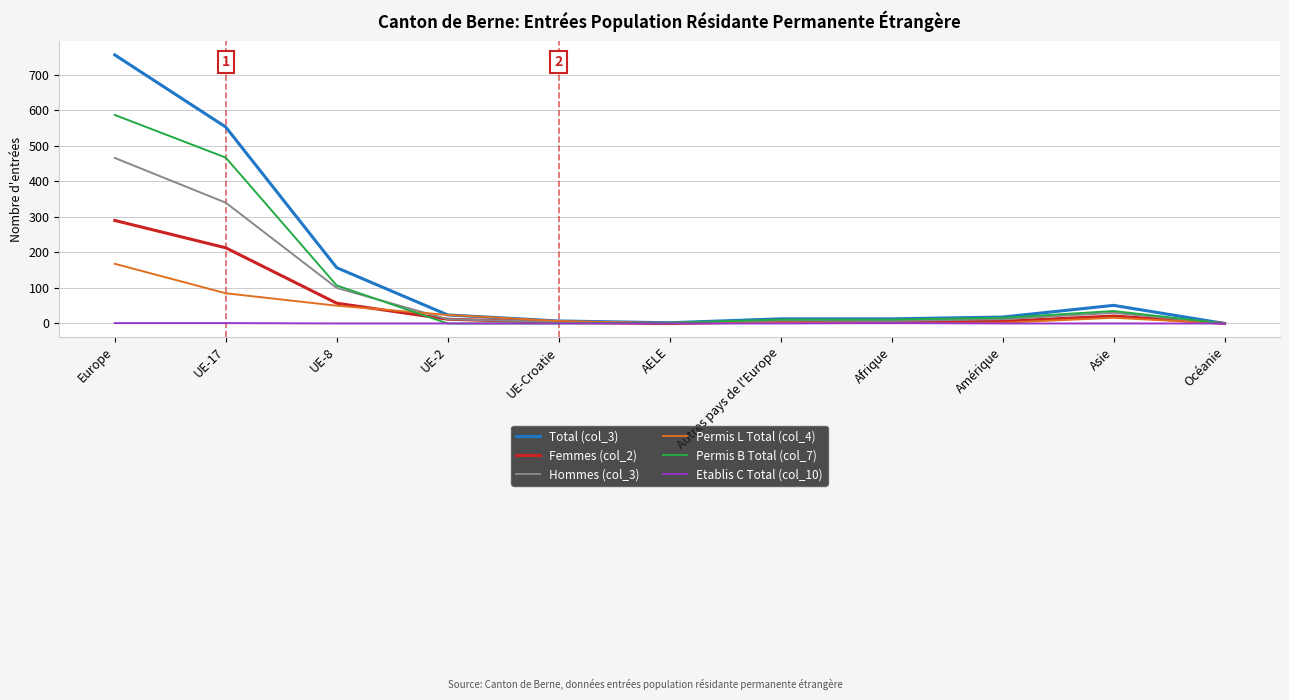

Count the number of categories in the chart.

11